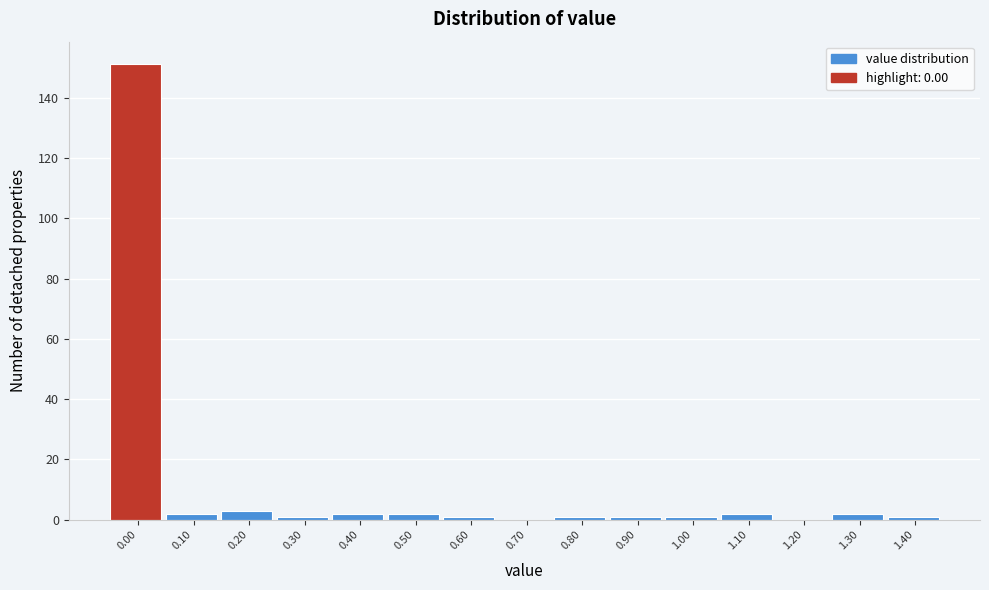

Reading left to right, what are all the values shown in this chart?

0.00=151	0.10=2	0.20=3	0.30=1	0.40=2	0.50=2	0.60=1	0.70=0	0.80=1	0.90=1	1.00=1	1.10=2	1.20=0	1.30=2	1.40=1